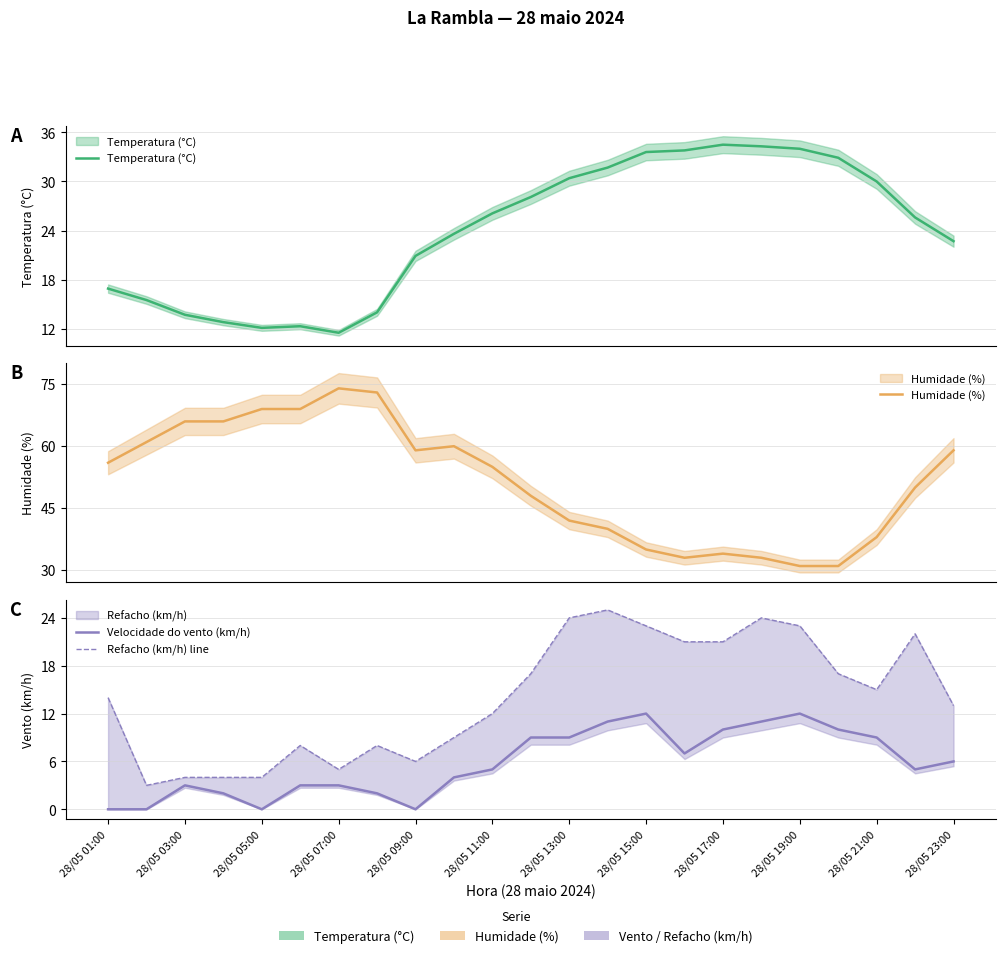

What is the spread (max minus min) of values at 28/05 01:00?

56.0